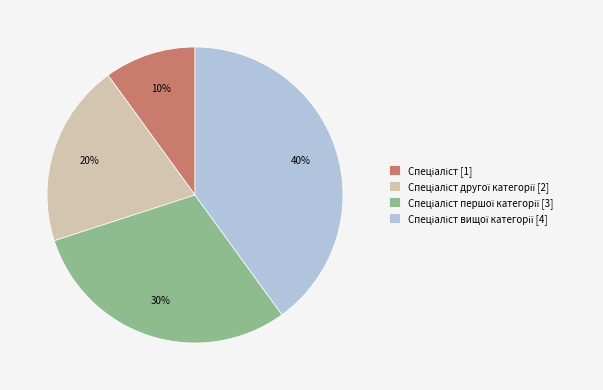

Is there a majority slice in this chart?

No